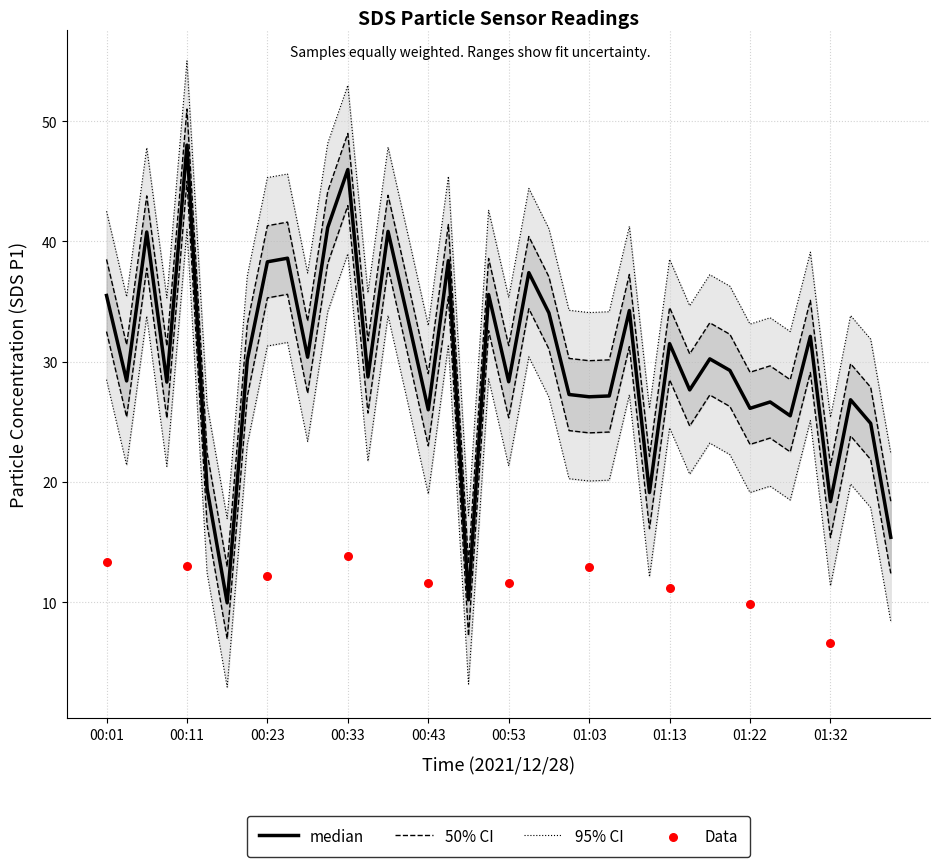

What is the change in value from 01:05 to 01:25?

-0.5